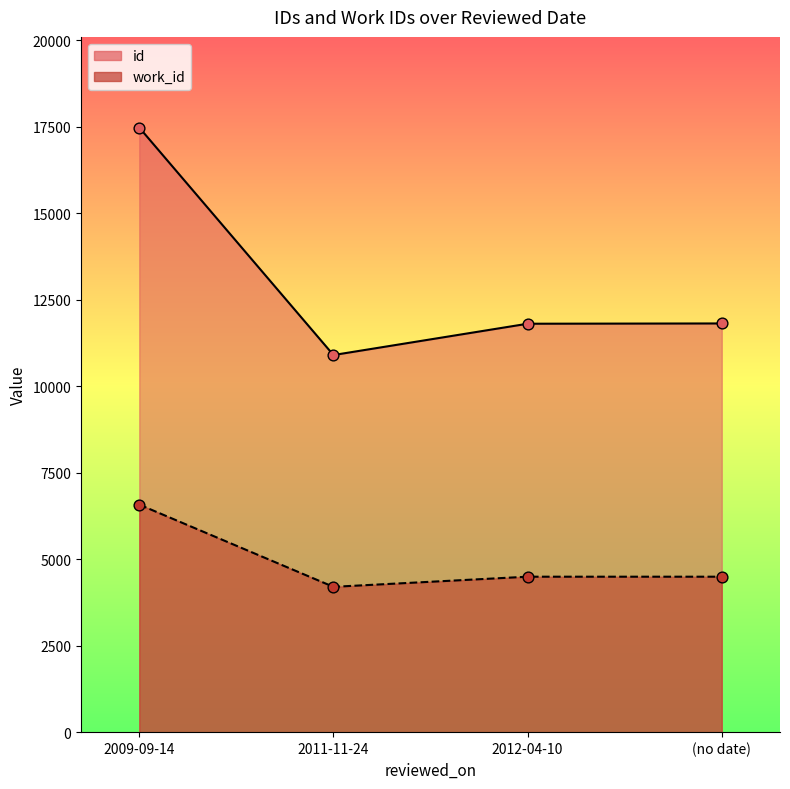

Which series reaches the minimum Y coordinate?

work_id